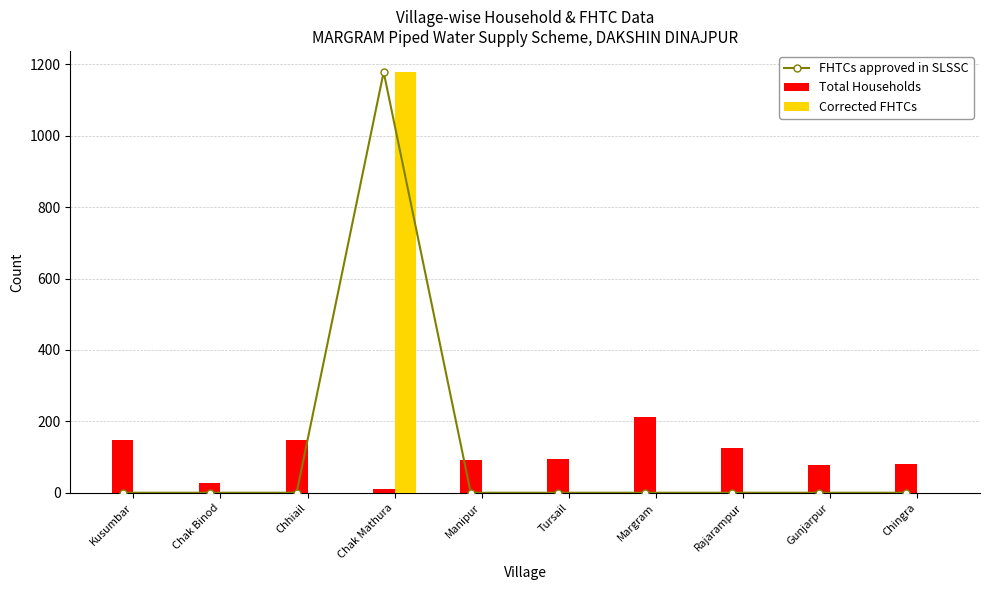

What position from the left is Chak Binod?

2